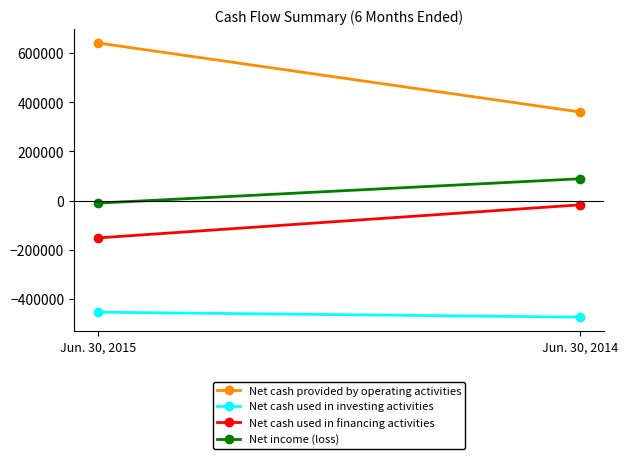

At how many categories does at least one series exceed 604909?

1